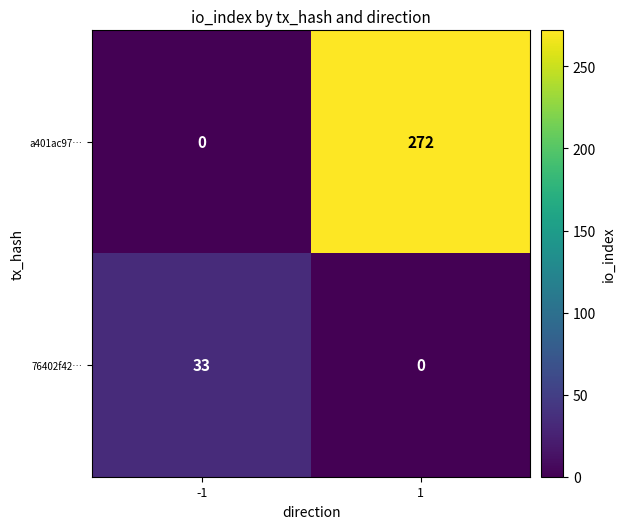

Reading left to right, transcribe all the data shown in this chart.

a401ac97…: -1=0	1=272
76402f42…: -1=33	1=0